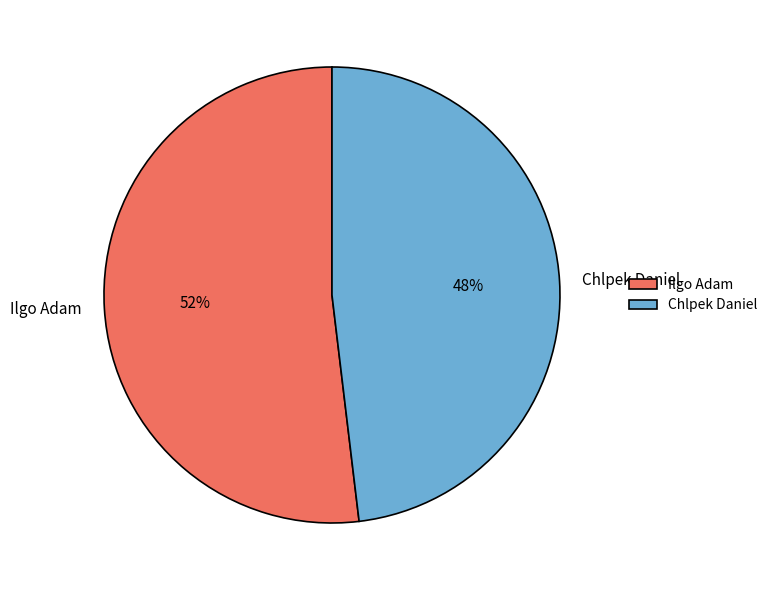

How many segments does this pie chart have?

2